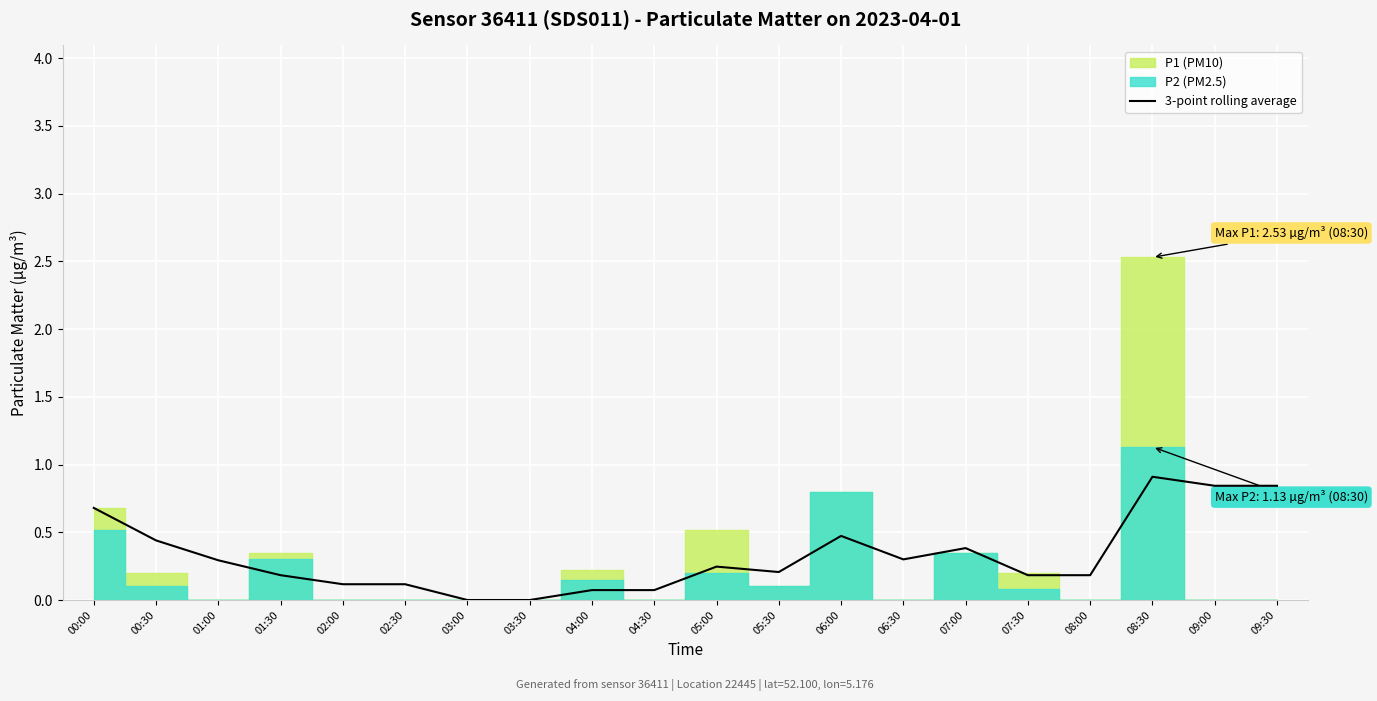

What is the average value?

0.3